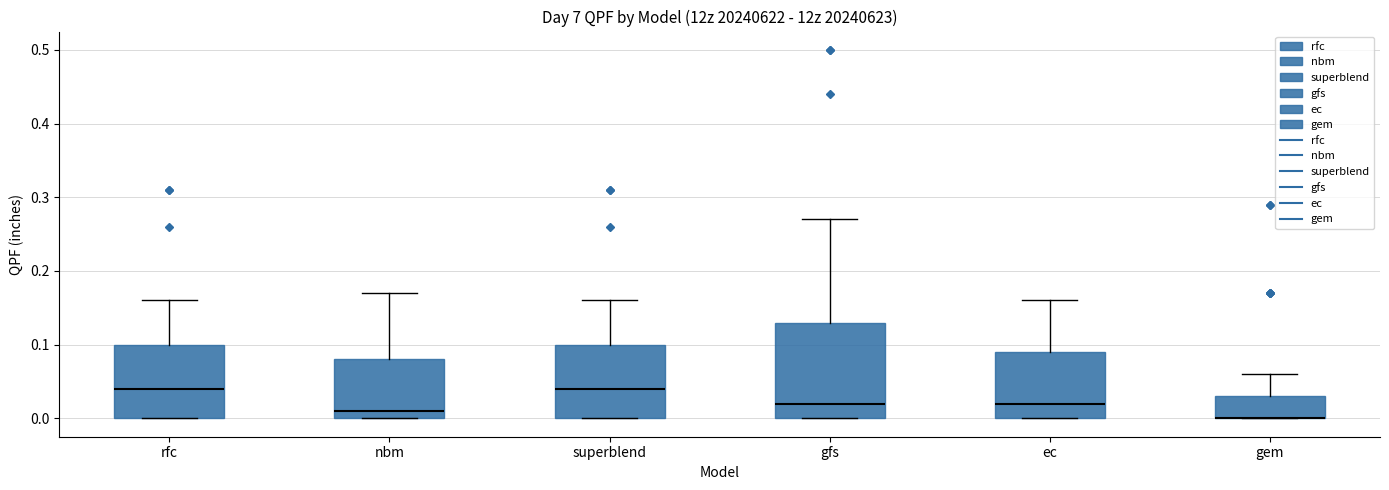

Reading left to right, read every box against the y-axis: the position of its median line, the range the box covers, and the ends of its whiskers. The values are not printed on the chart, so give them approximately, as read against the axis.

rfc: median 0.04, box 0.00 to 0.10, whiskers 0.00 to 0.16
nbm: median 0.01, box 0.00 to 0.08, whiskers 0.00 to 0.17
superblend: median 0.04, box 0.00 to 0.10, whiskers 0.00 to 0.16
gfs: median 0.02, box 0.00 to 0.13, whiskers 0.00 to 0.27
ec: median 0.02, box 0.00 to 0.09, whiskers 0.00 to 0.16
gem: median 0.00 (drawn on the box's lower edge), box 0.00 to 0.03, whiskers 0.00 to 0.06